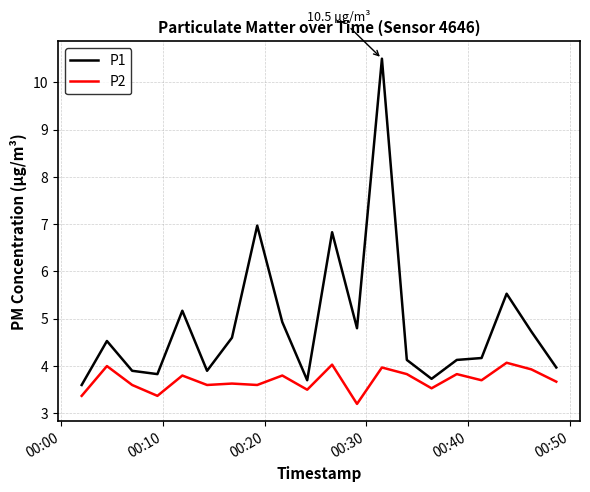

True or false: P1 and P2 intersect in this chart.

False